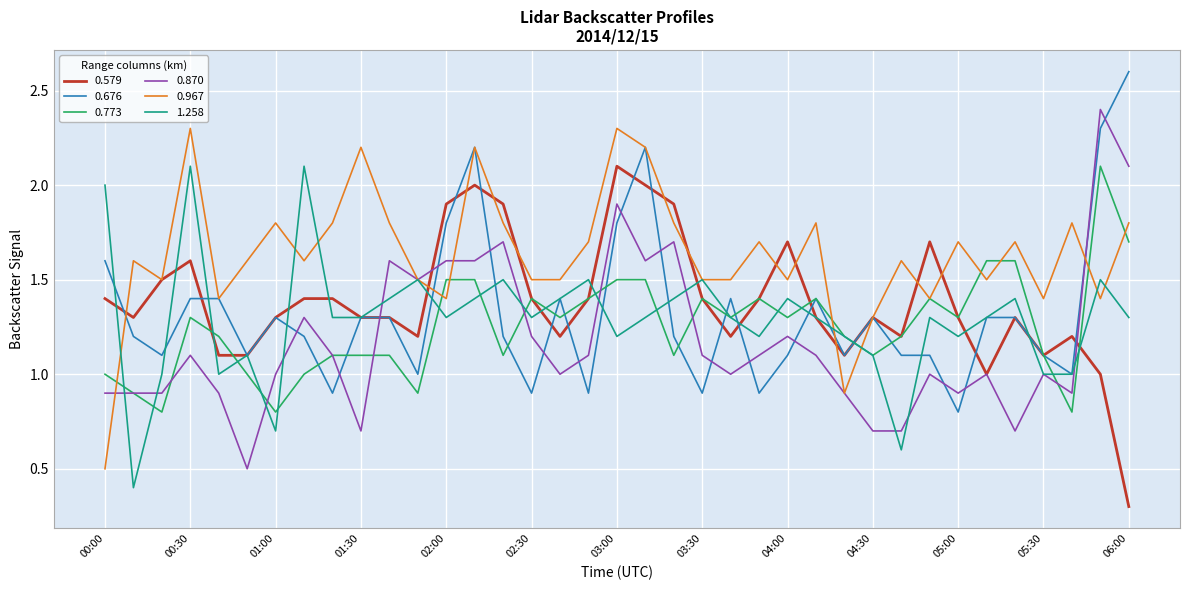

What is the highest value of the 0.773 series?

2.1